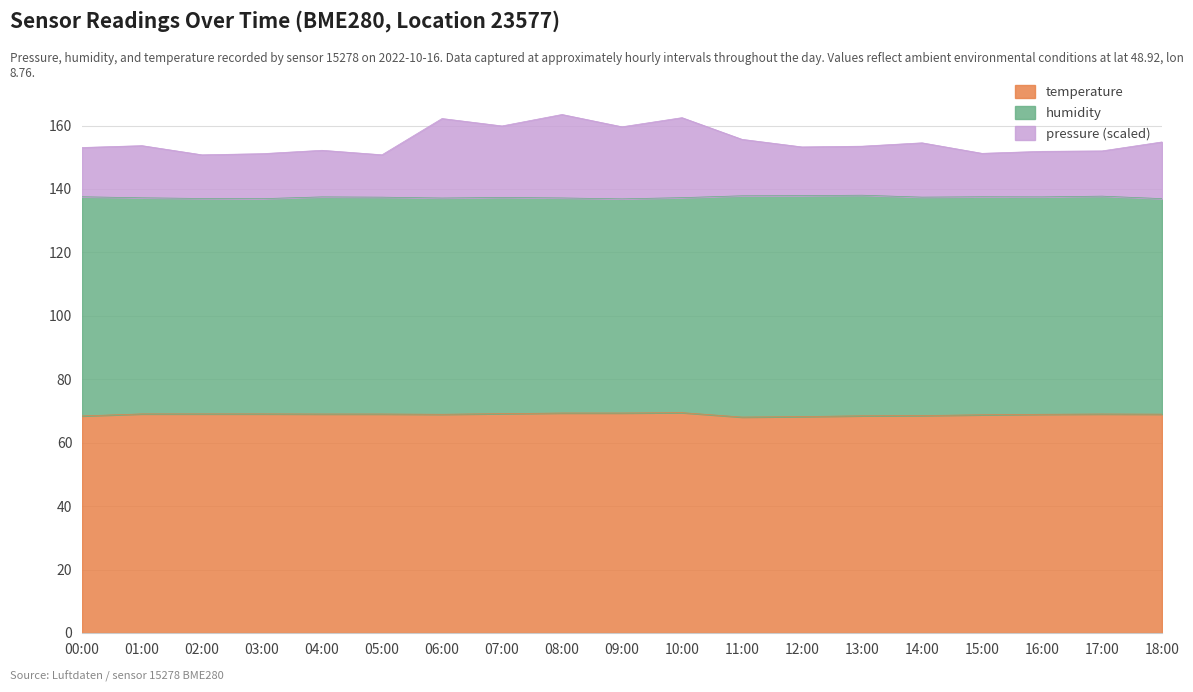

True or false: temperature has a value of 69.0 at 05:00.

True